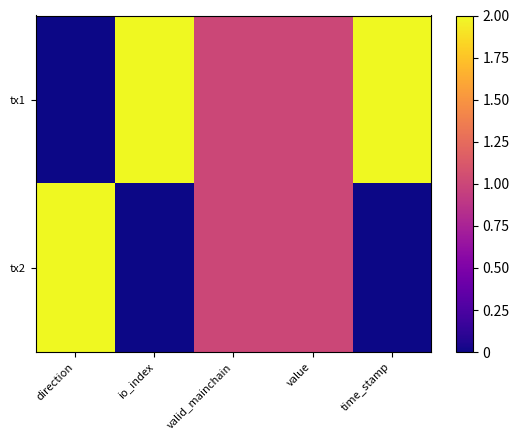

Reading right to left, what are all the values shown in this chart?

tx1: time_stamp=2	value=1	valid_mainchain=1	io_index=2	direction=0
tx2: time_stamp=0	value=1	valid_mainchain=1	io_index=0	direction=2